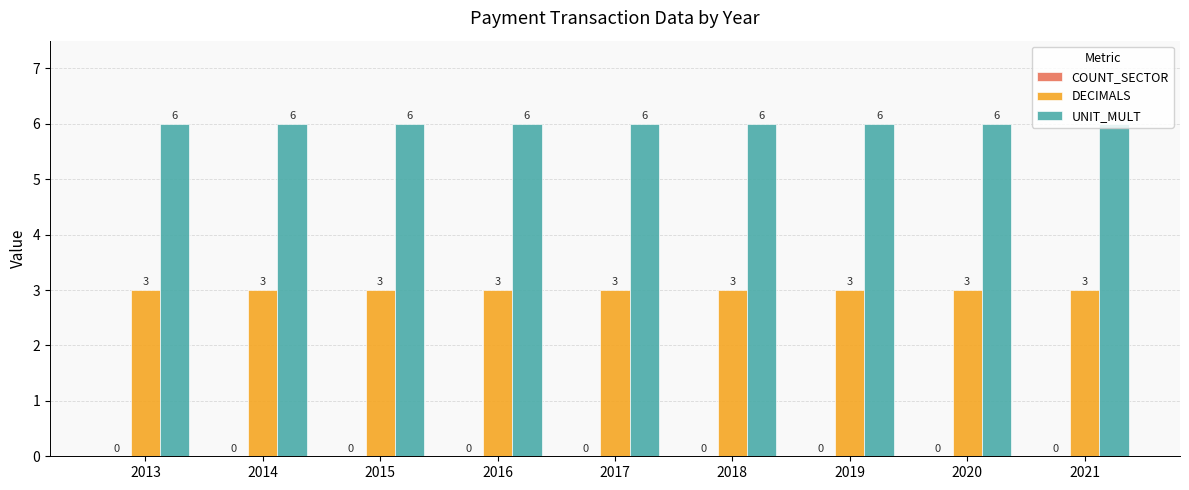

What is the minimum value shown in the chart?

3